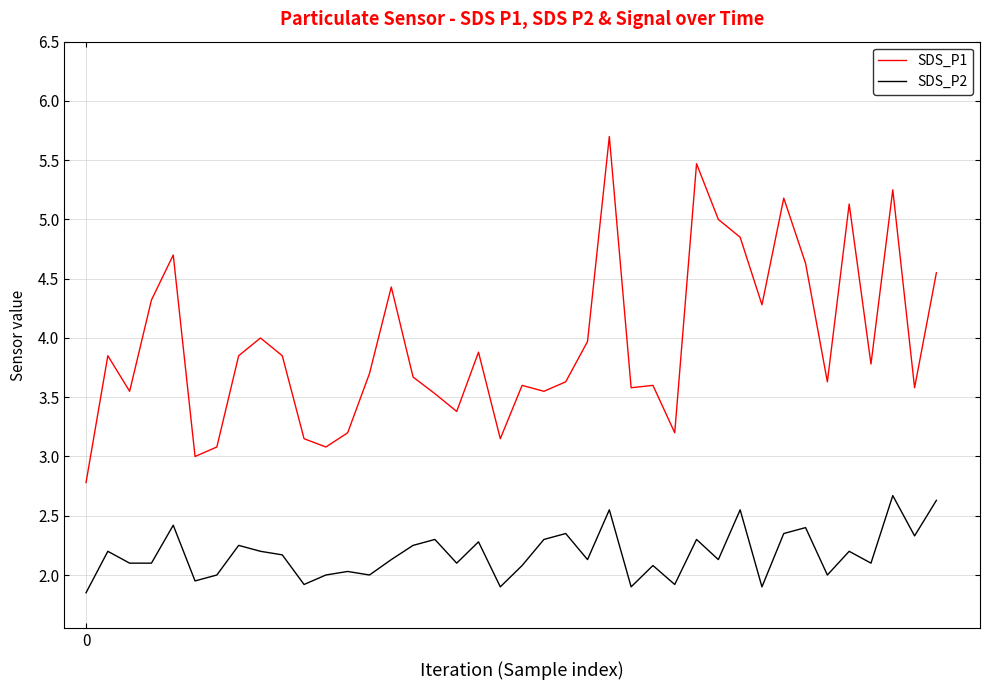

In SDS_P1, how many points are higher than both neighbors (excluding endpoints)?

12